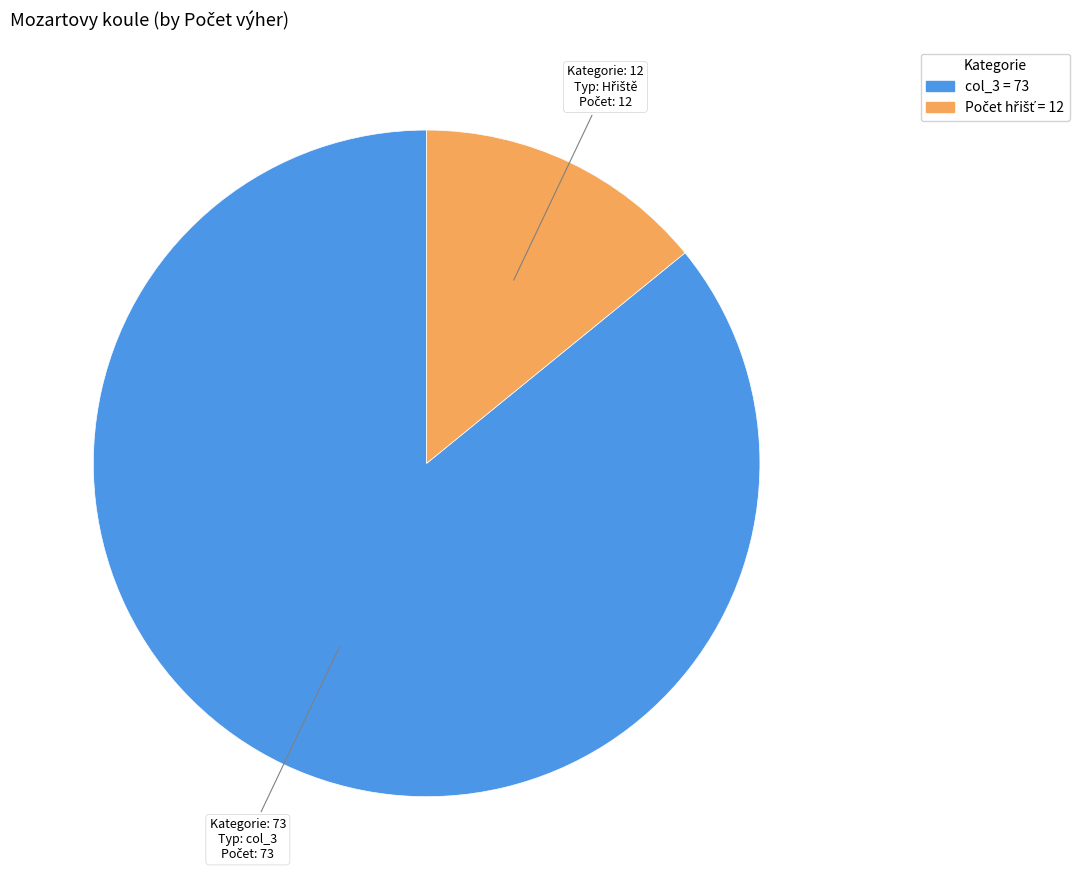

Is there a majority slice in this chart?

Yes